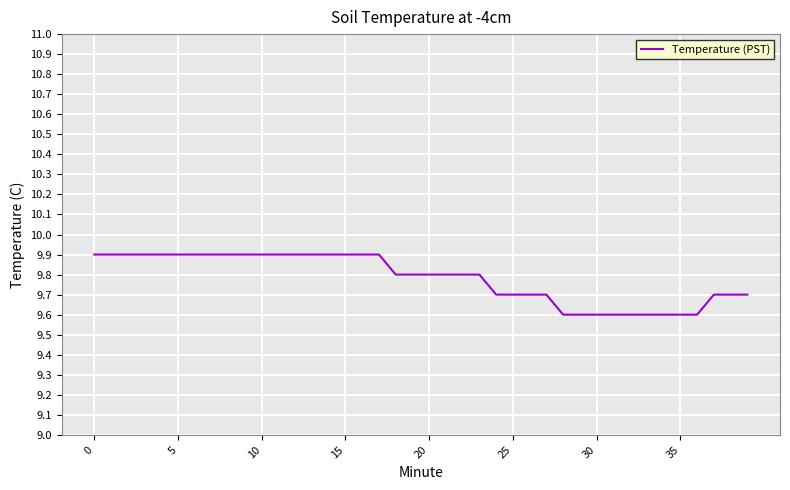

What is the maximum value shown in the chart?

9.9